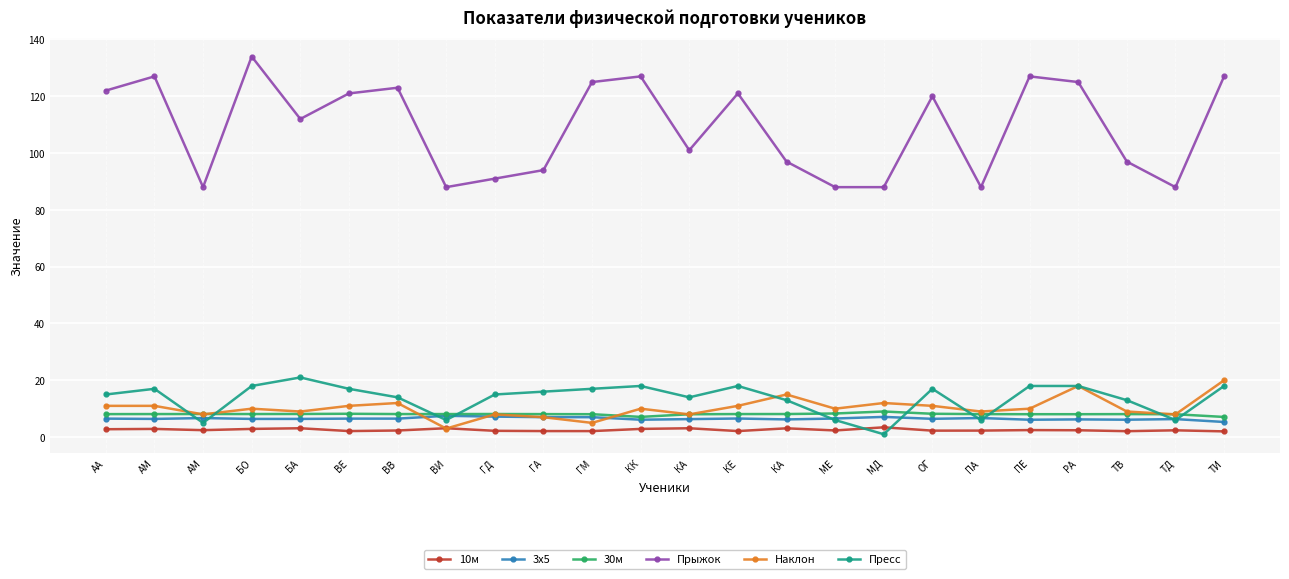

What are all the series names shown in the legend?

10м, 3х5, 30м, Прыжок, Наклон, Пресс